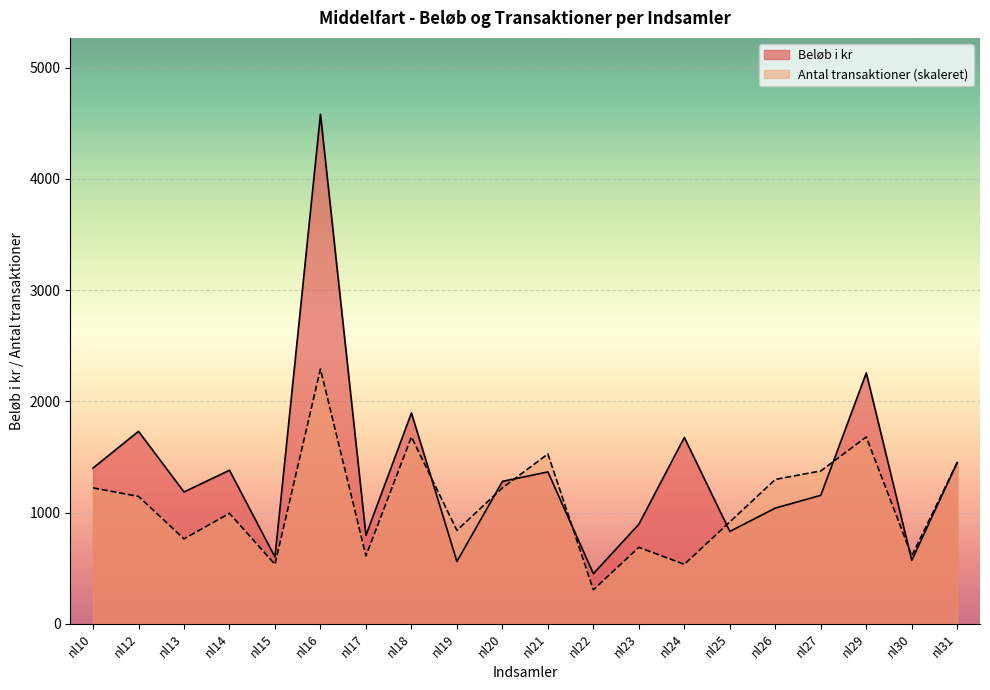

At nl17, list the series in order from smallest to largest.

Antal transaktioner (skaleret), Beløb i kr